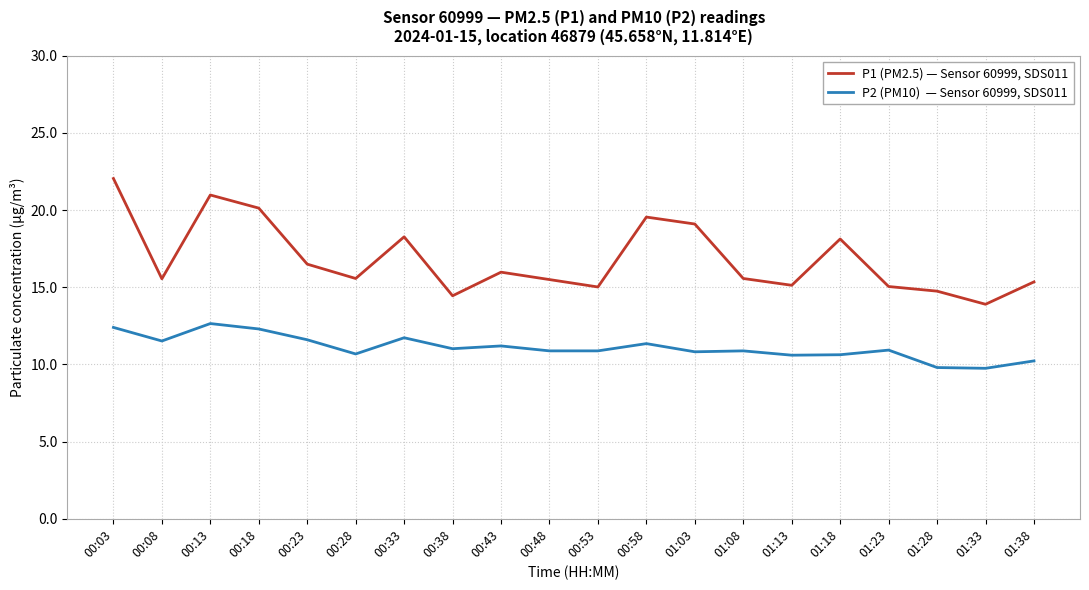

What is the smallest value displayed?

9.8